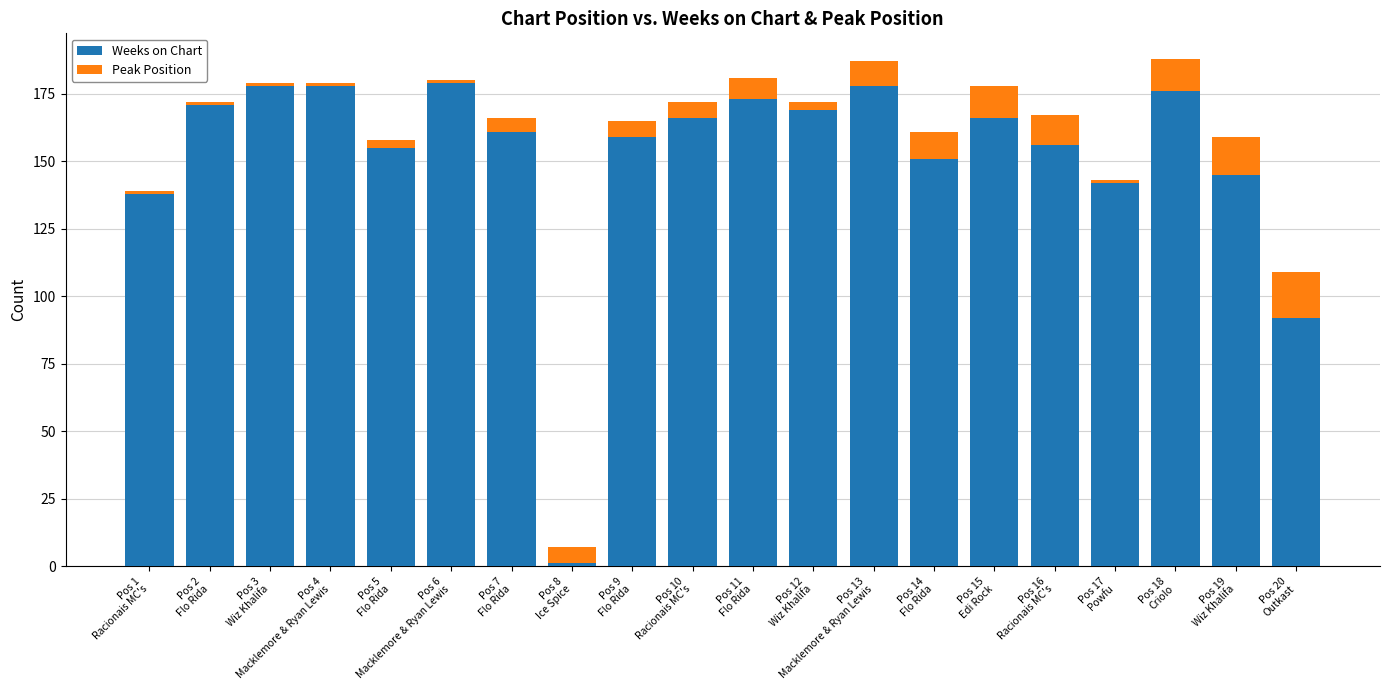

What is the difference between the maximum and minimum values in the Weeks on Chart series?

178